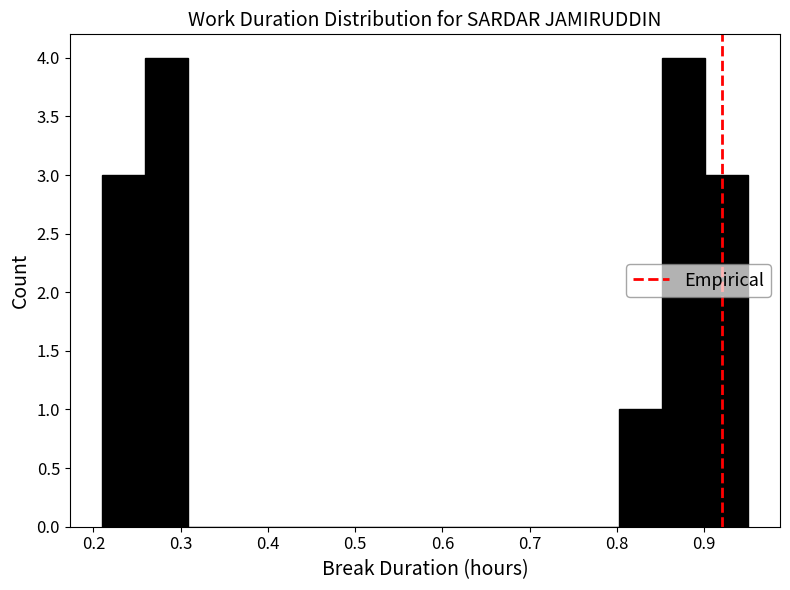

Reading left to right, transcribe this chart: for each bar, give the range it covers on the x-axis and its height. Neither the bar edges nor the heights are printed on the chart, so give them approximately, as read against the axes.

0.21 to 0.26: 3
0.26 to 0.31: 4
0.31 to 0.36: 0
0.36 to 0.41: 0
0.41 to 0.46: 0
0.46 to 0.51: 0
0.51 to 0.56: 0
0.56 to 0.60: 0
0.60 to 0.65: 0
0.65 to 0.70: 0
0.70 to 0.75: 0
0.75 to 0.80: 0
0.80 to 0.85: 1
0.85 to 0.90: 4
0.90 to 0.95: 3